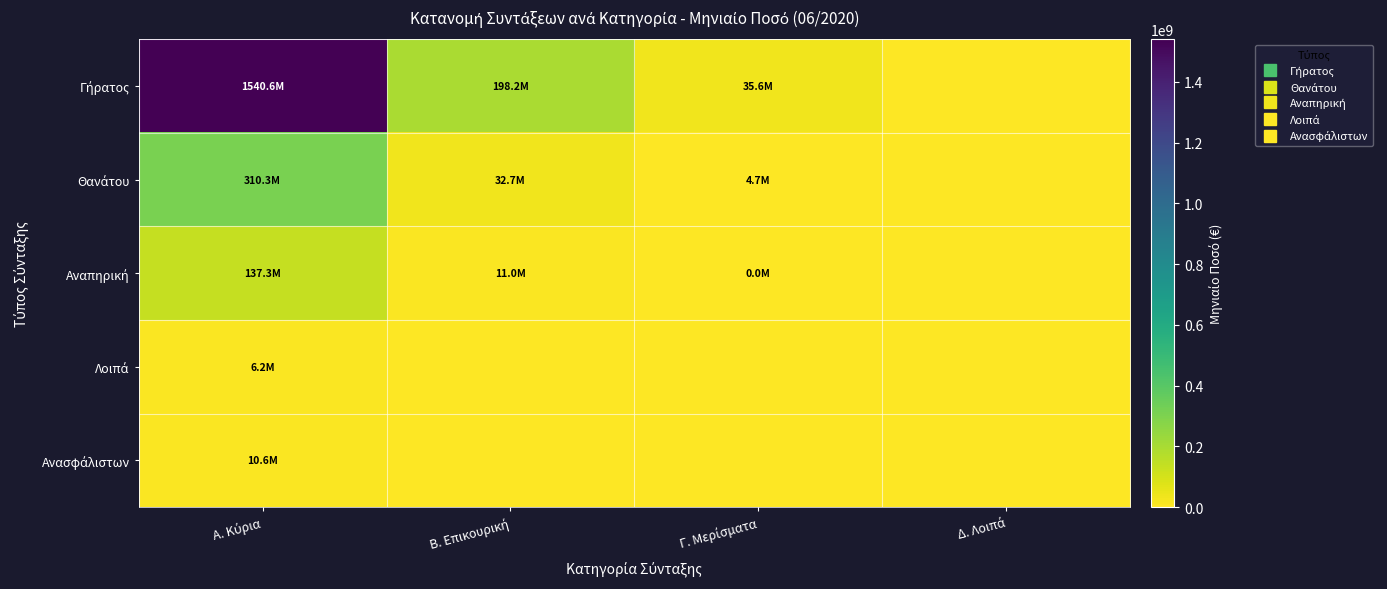

Which has a higher value, Δ. Λοιπά or Α. Κύρια?

Α. Κύρια